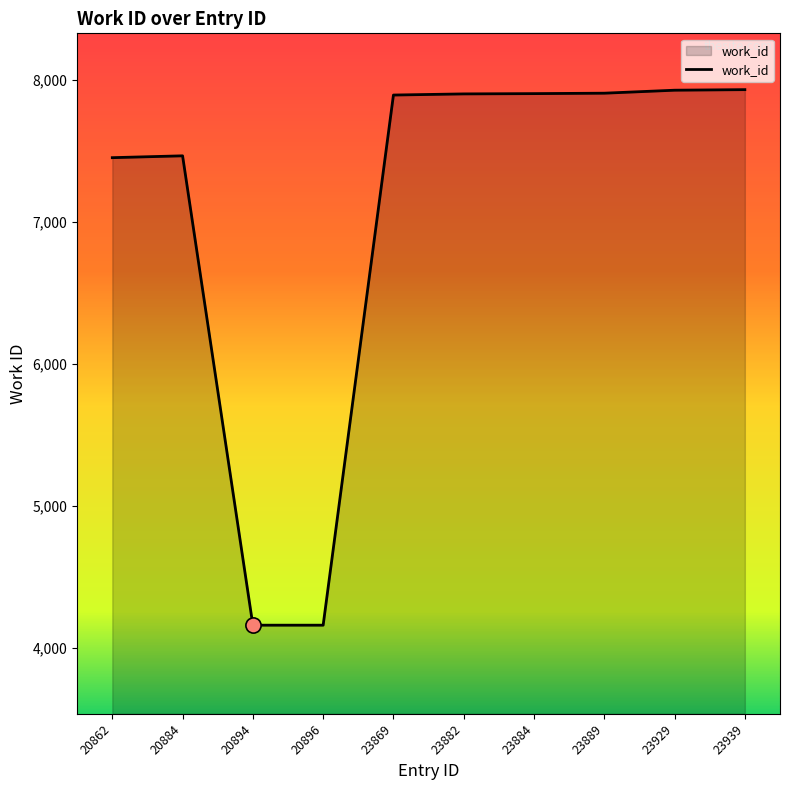

Approximately how many times larger is the value at 20894 compared to 23889?

0.5